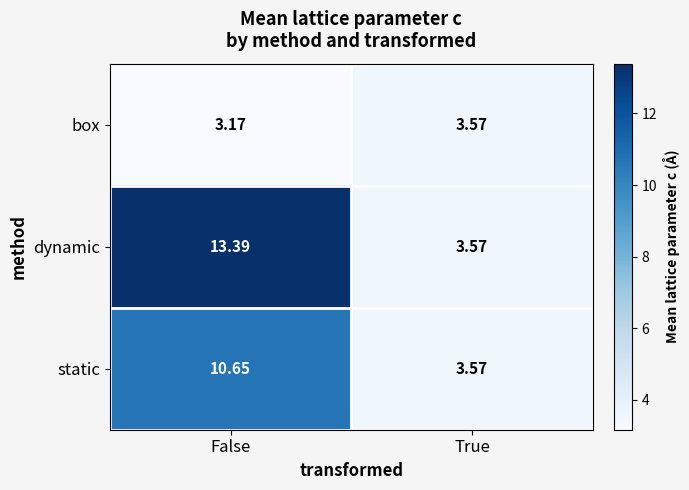

Which series has the largest range (max minus min)?

dynamic